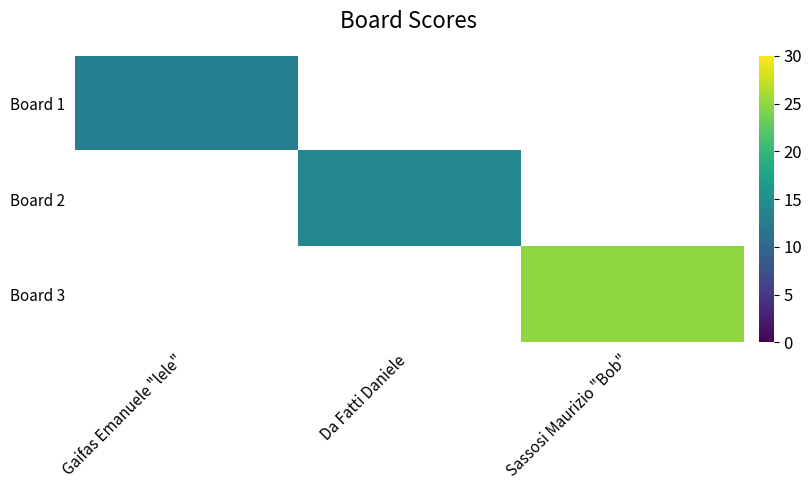

Is the value of Board 2 at Gaifas Emanuele "lele" greater than the value of Board 1 at Sassosi Maurizio "Bob"?

No